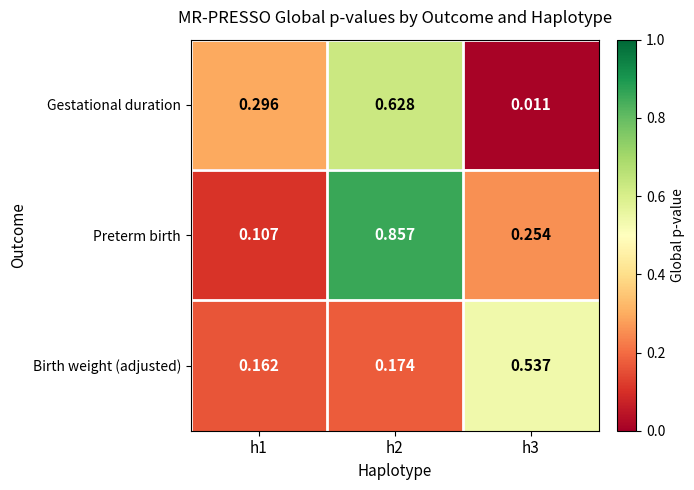

Which series has the largest total across all categories?

Preterm birth